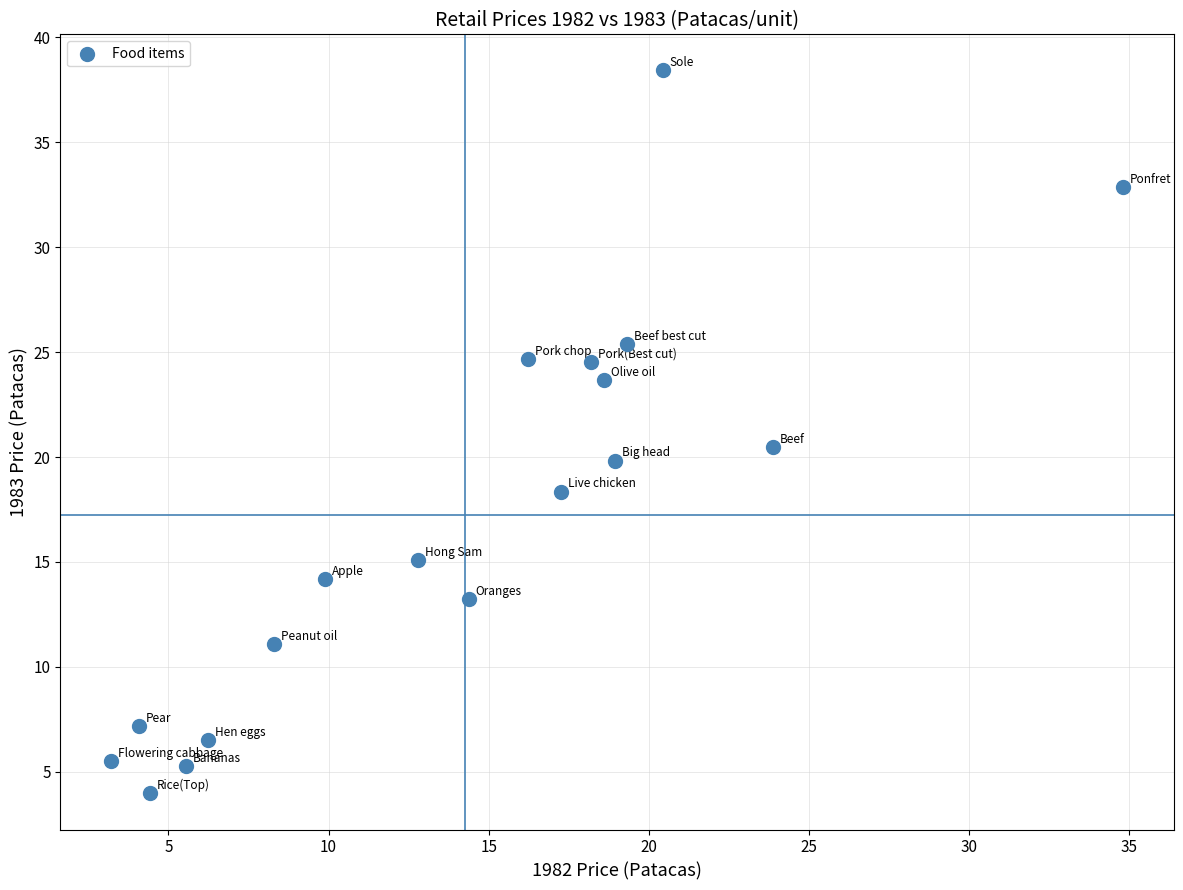

What Y value in the scatter plot is closest to 21?

20.5